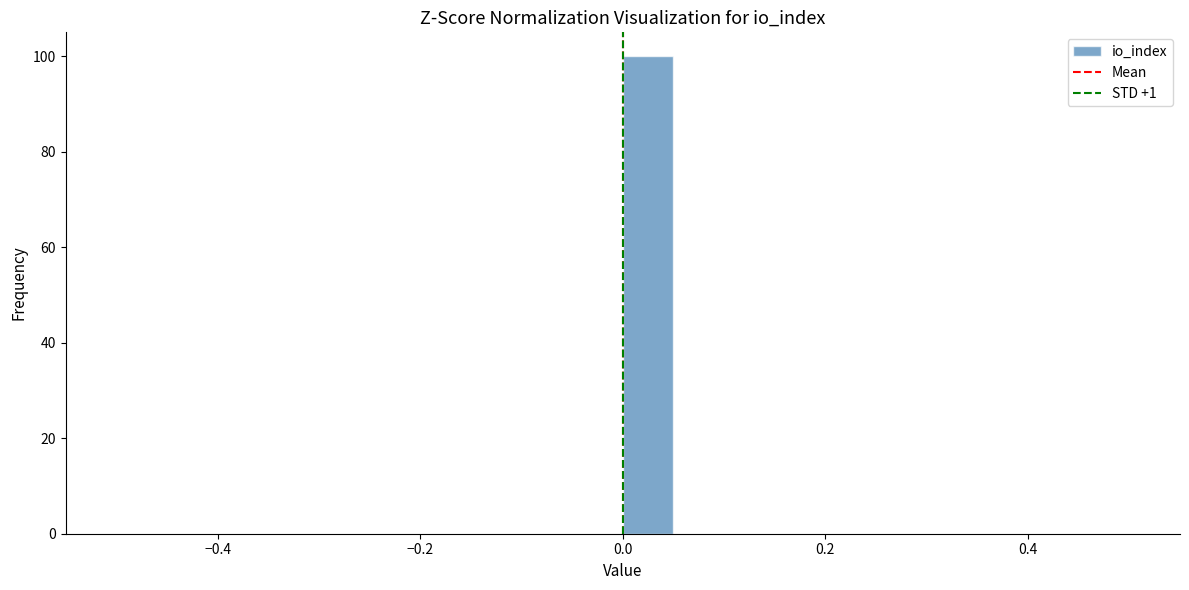

Around what value on the x-axis is the tallest bar? Give the approximate position of its centre, as read against the axis.

0.02